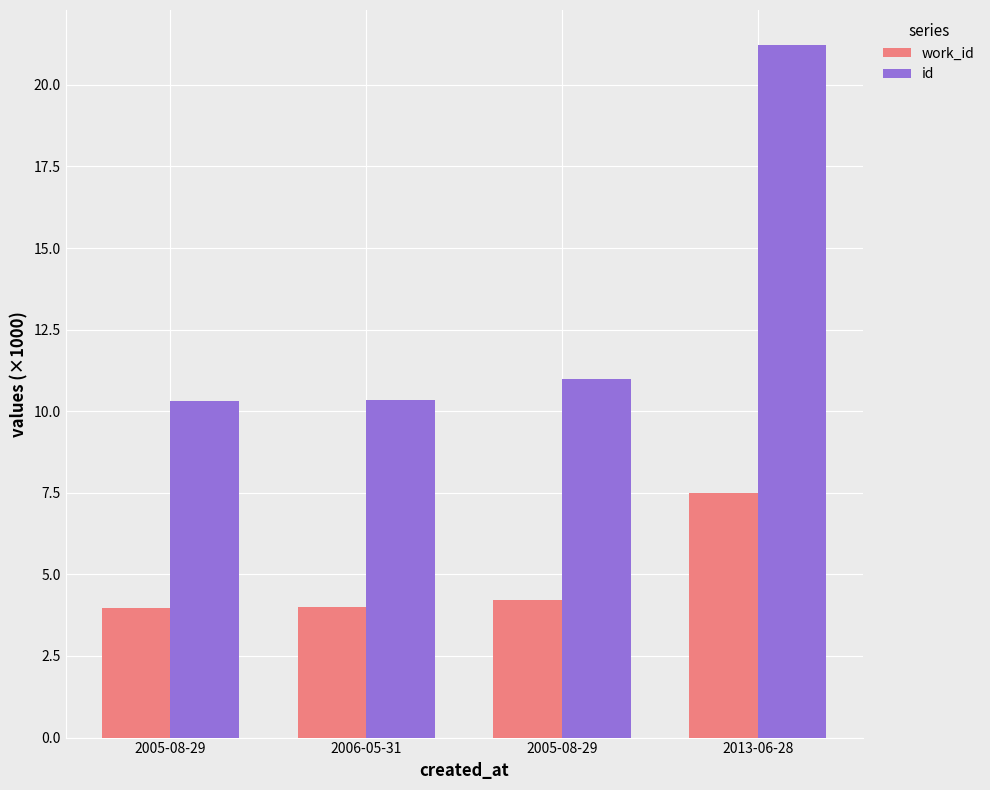

What is the total value across all series at 2005-08-29?

14.3